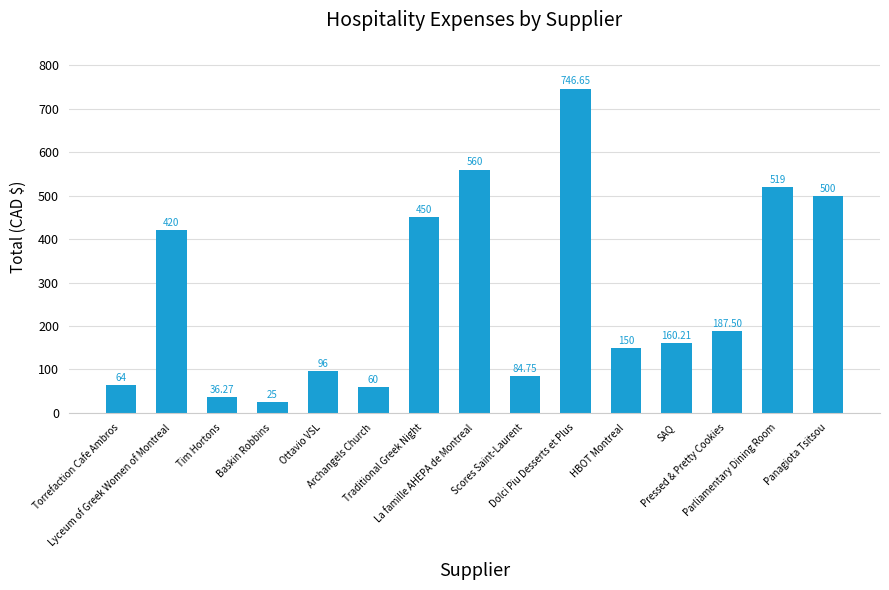

What is the sum of all values?

4059.4